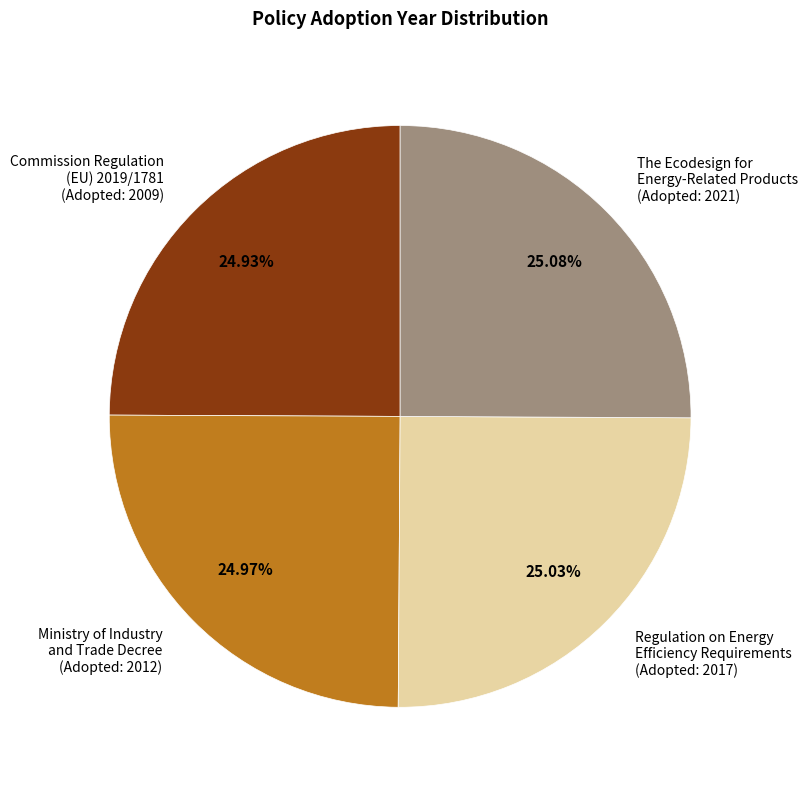

Is it true that The Ecodesign for Energy-Related Products is 25% of the pie?

True